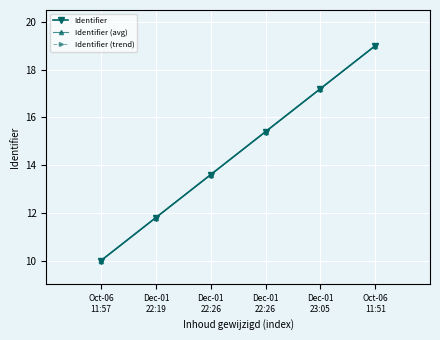

Reading left to right, list all the values displayed in this chart.

Identifier: Oct-06
11:57=10.0	Dec-01
22:19=11.8	Dec-01
22:26=13.6	Dec-01
22:26=15.4	Dec-01
23:05=17.2	Oct-06
11:51=19.0
Identifier (avg): Oct-06
11:57=10.0	Dec-01
22:19=11.8	Dec-01
22:26=13.6	Dec-01
22:26=15.4	Dec-01
23:05=17.2	Oct-06
11:51=19.0
Identifier (trend): Oct-06
11:57=10.0	Dec-01
22:19=11.8	Dec-01
22:26=13.6	Dec-01
22:26=15.4	Dec-01
23:05=17.2	Oct-06
11:51=19.0